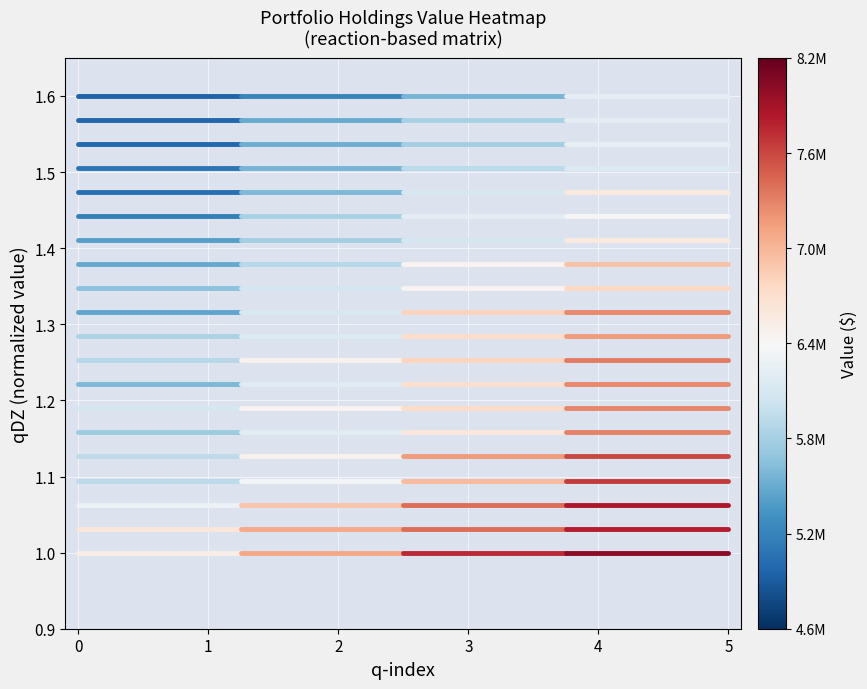

Is it true that LRCX equals 1.7 at 0?

False